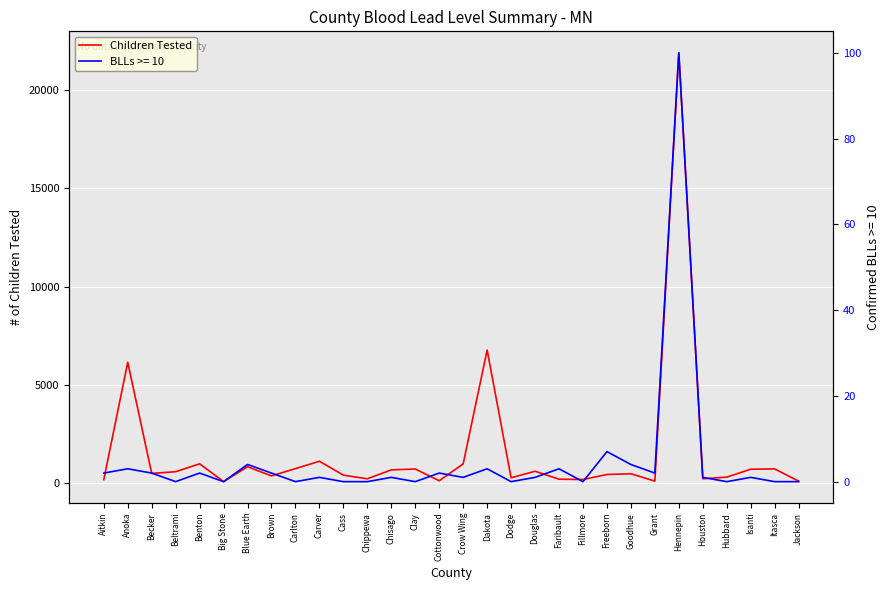

What is the ratio of the value at Crow Wing to the value at Dakota?

0.1